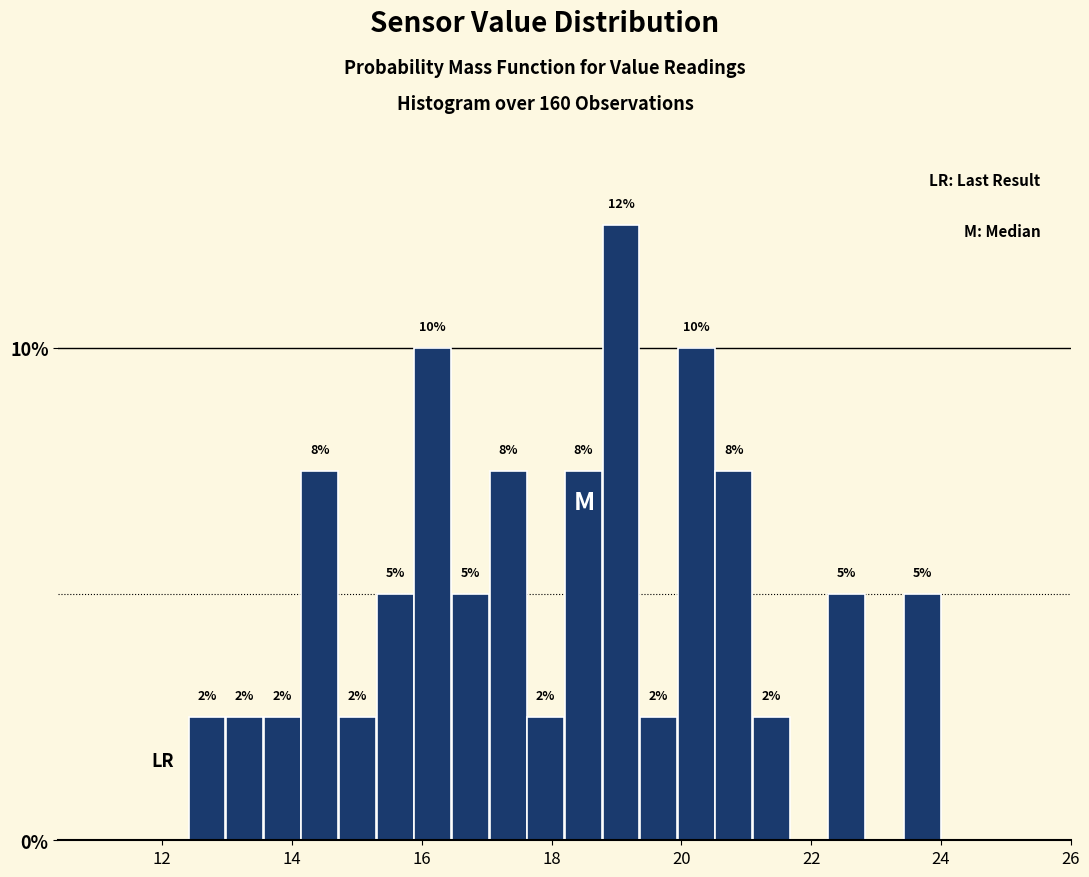

Around what value on the x-axis is the tallest bar? Give the approximate position of its centre, as read against the axis.

19.0